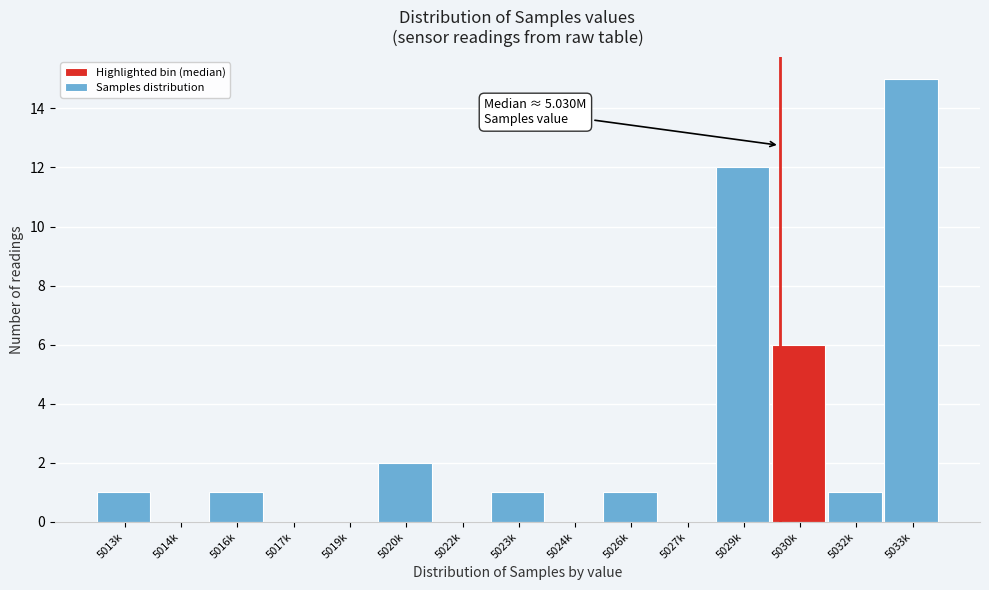

Reading left to right, transcribe all the data shown in this chart.

5013k=1	5014k=0	5016k=1	5017k=0	5019k=0	5020k=2	5022k=0	5023k=1	5024k=0	5026k=1	5027k=0	5029k=12	5030k=6	5032k=1	5033k=15